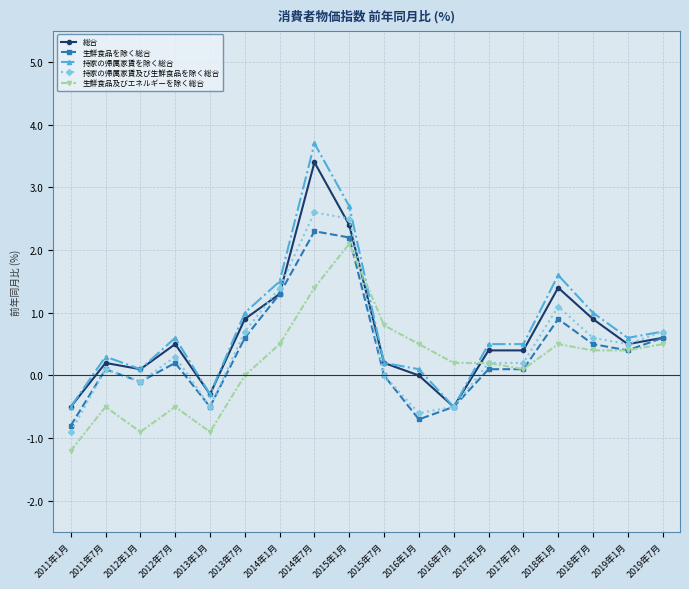

Which series has the largest range (max minus min)?

持家の帰属家賃を除く総合